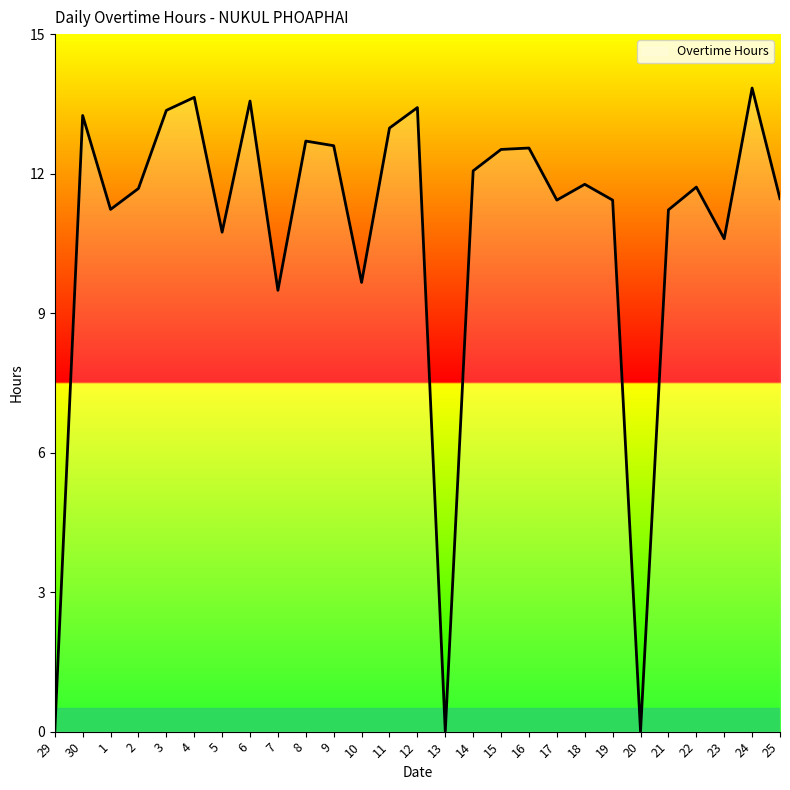

Approximately how many times larger is the value at 19 compared to 17?

1.0